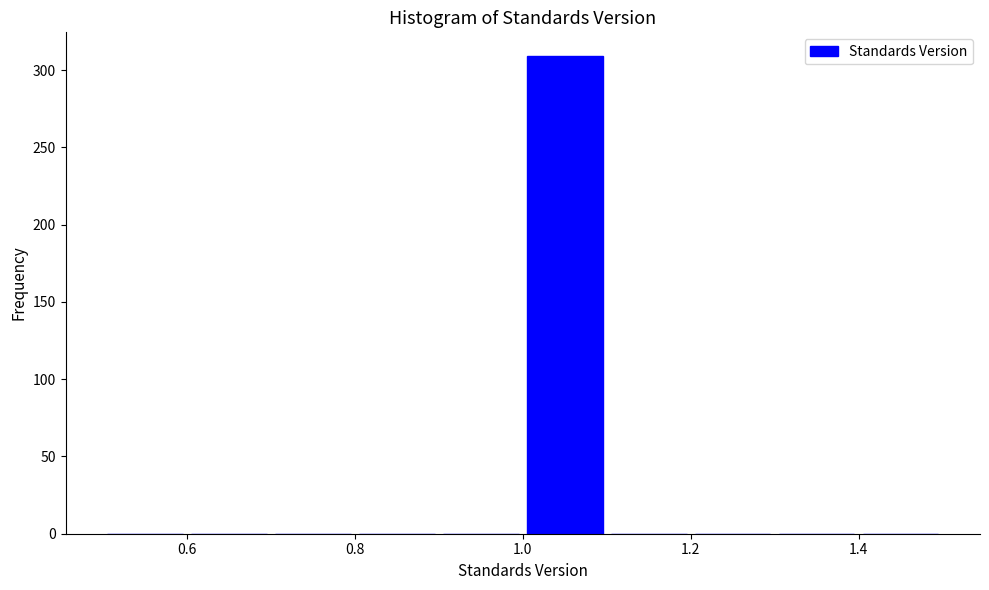

Reading left to right, list every bar in this chart as the range it spans on the x-axis followed by its height. The values are not printed on the chart, so give them approximately, as read against the axis.

0.5 to 0.6: 0
0.6 to 0.7: 0
0.7 to 0.8: 0
0.8 to 0.9: 0
0.9 to 1.0: 0
1.0 to 1.1: 310
1.1 to 1.2: 0
1.2 to 1.3: 0
1.3 to 1.4: 0
1.4 to 1.5: 0